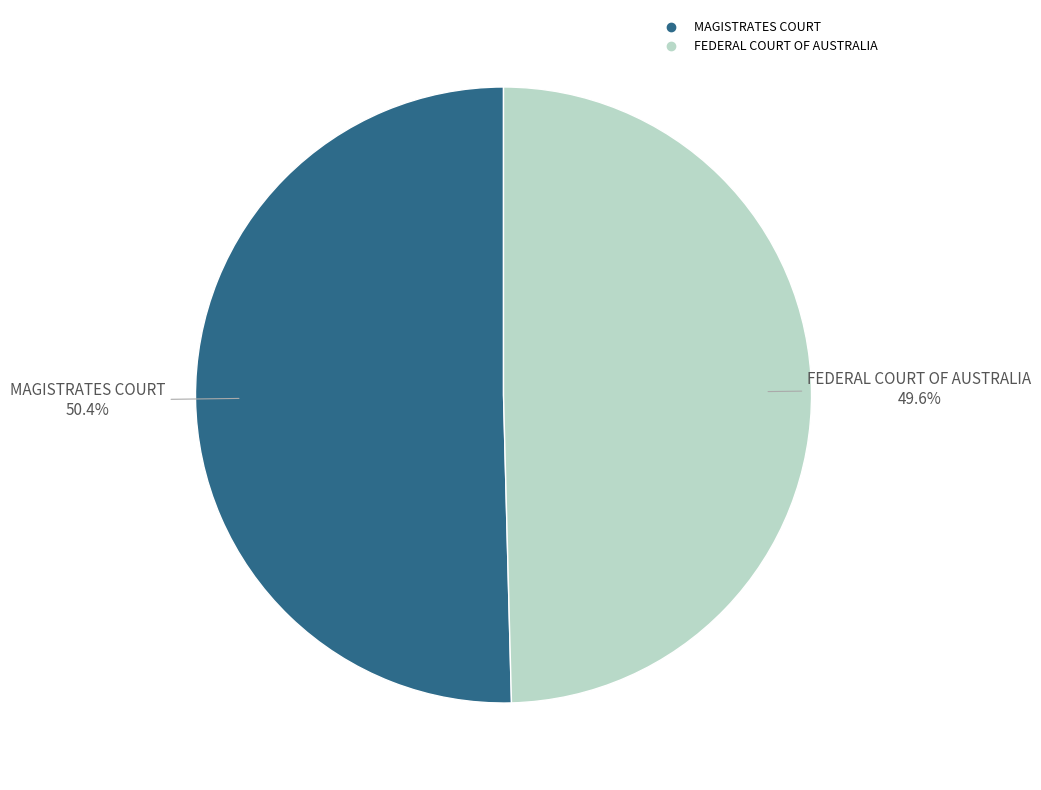

Which slice is the largest?

MAGISTRATES COURT